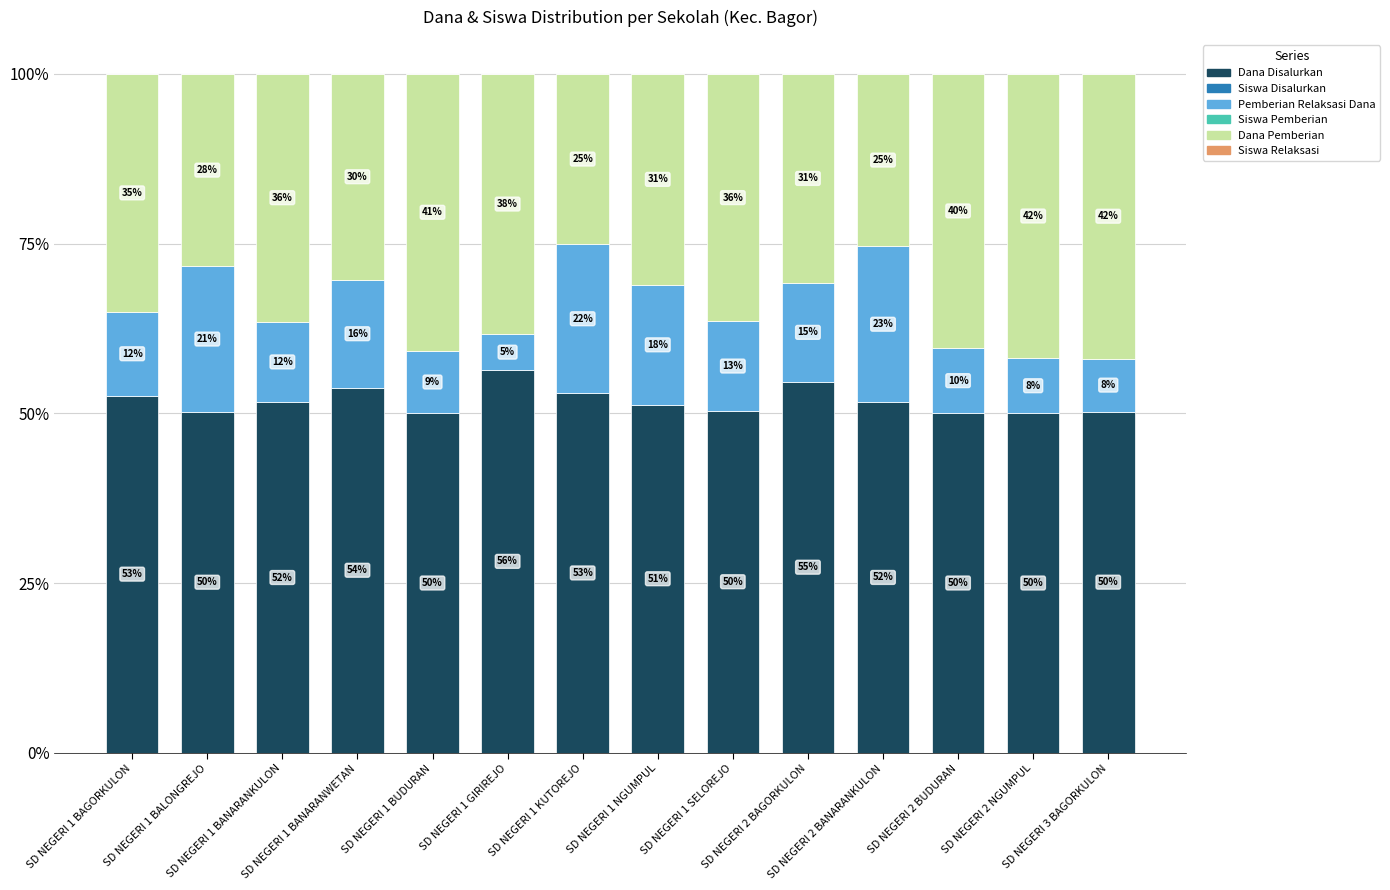

Are the bars grouped side by side (vs. stacked)?

No